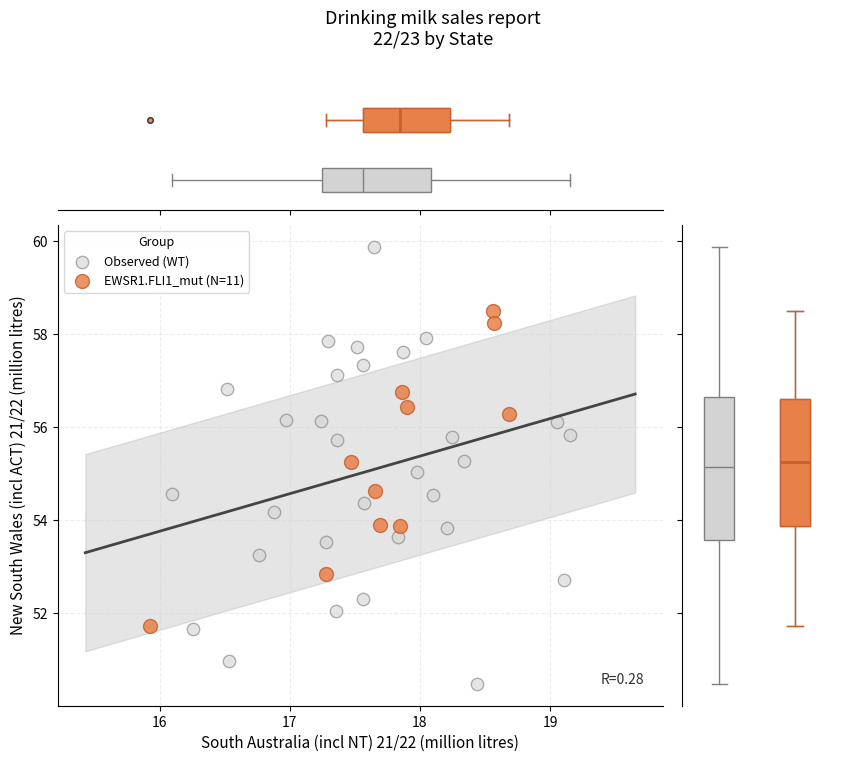

Which series has the widest spread of Y values?

Observed (WT)